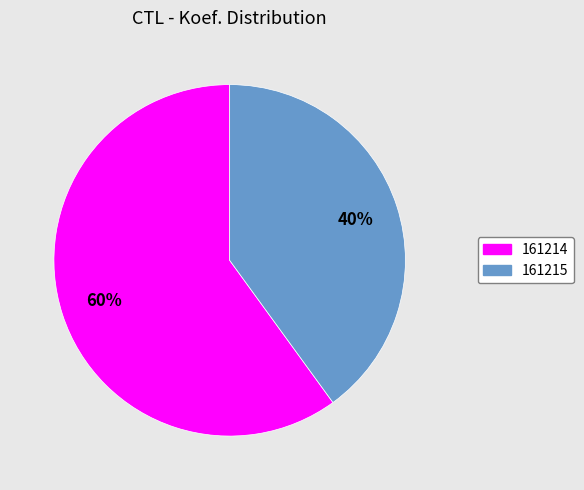

The 161215 slice represents 29% of the pie. True or false?

False